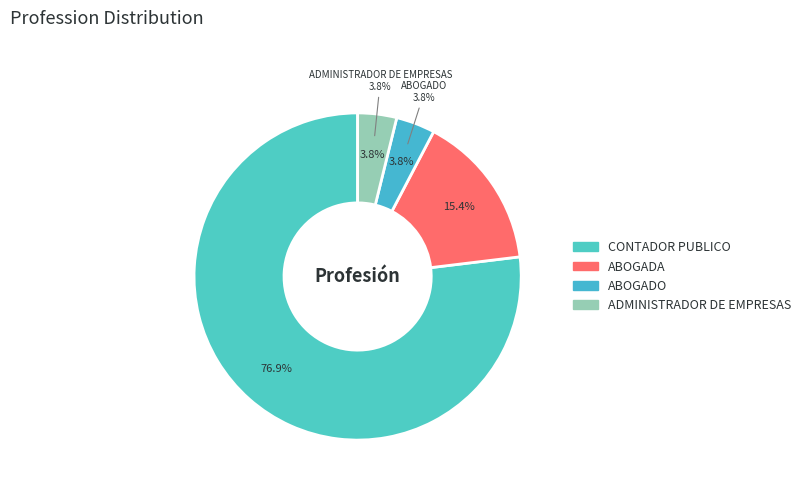

Is it true that ABOGADA is 15% of the pie?

True